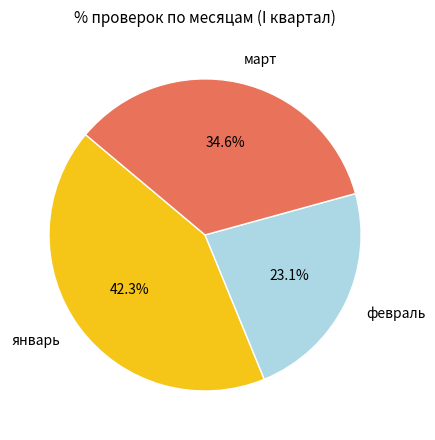

Does март represent more than half of the total?

No